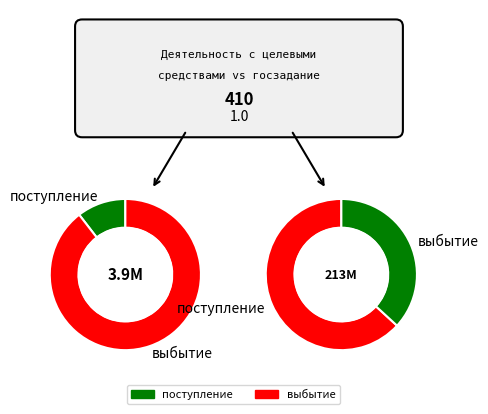

To the nearest percent, what percentage of the pie is поступление?

10%